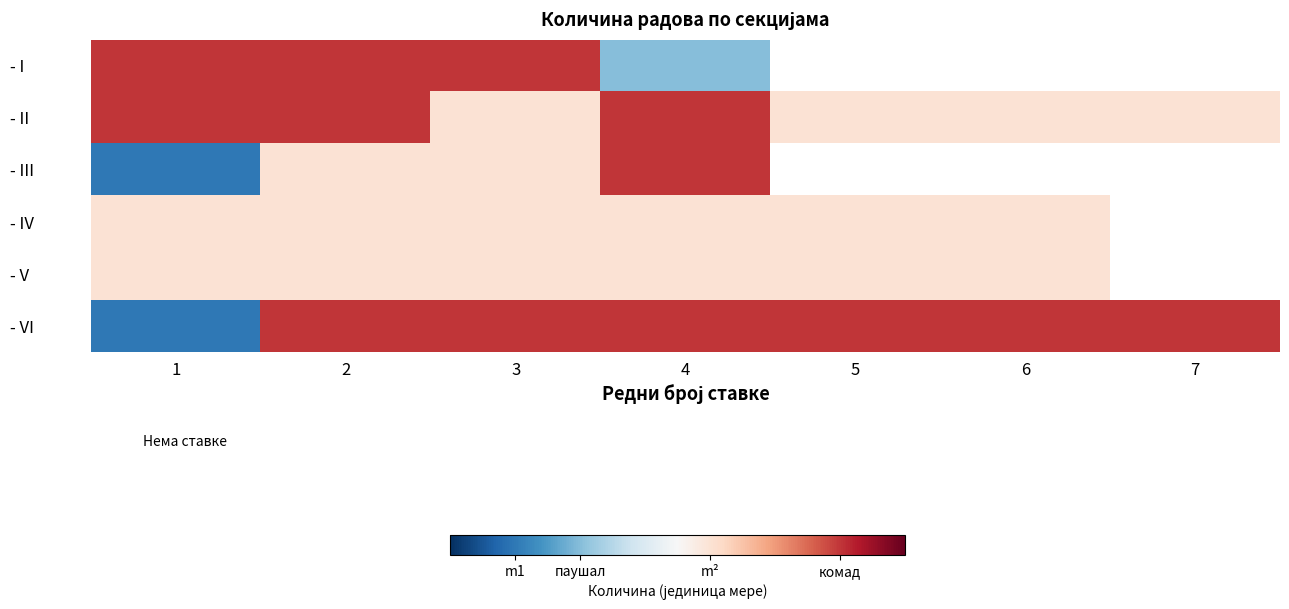

Is the value of - I at 3 greater than the value of - II at 2?

No